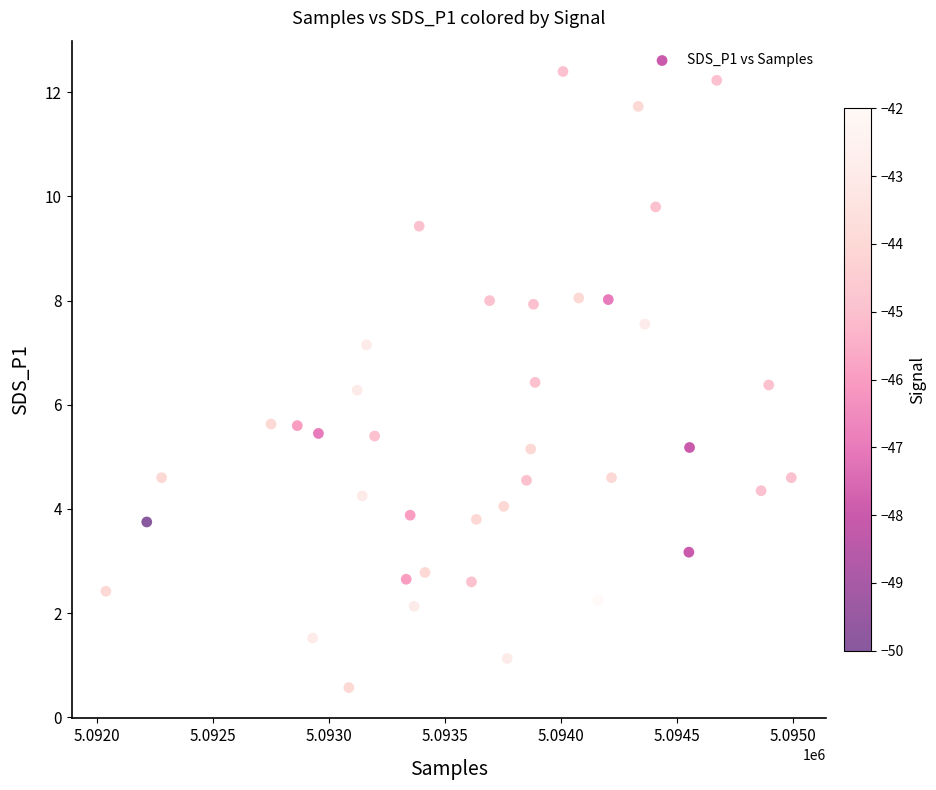

What is the range of Y values (max minus min)?

11.8